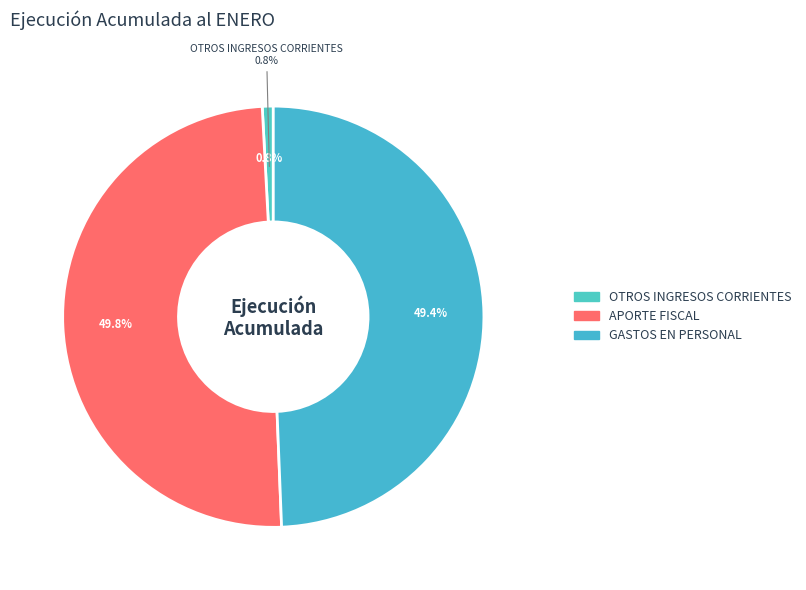

What is the smallest slice in the pie chart?

OTROS INGRESOS CORRIENTES